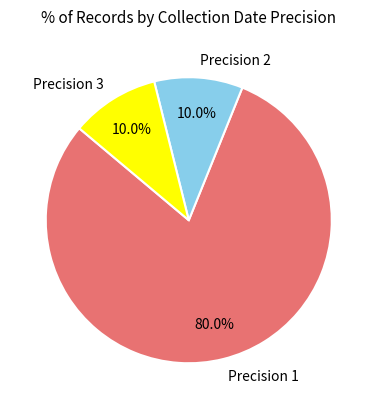

Which has a higher value, Precision 1 or Precision 3?

Precision 1